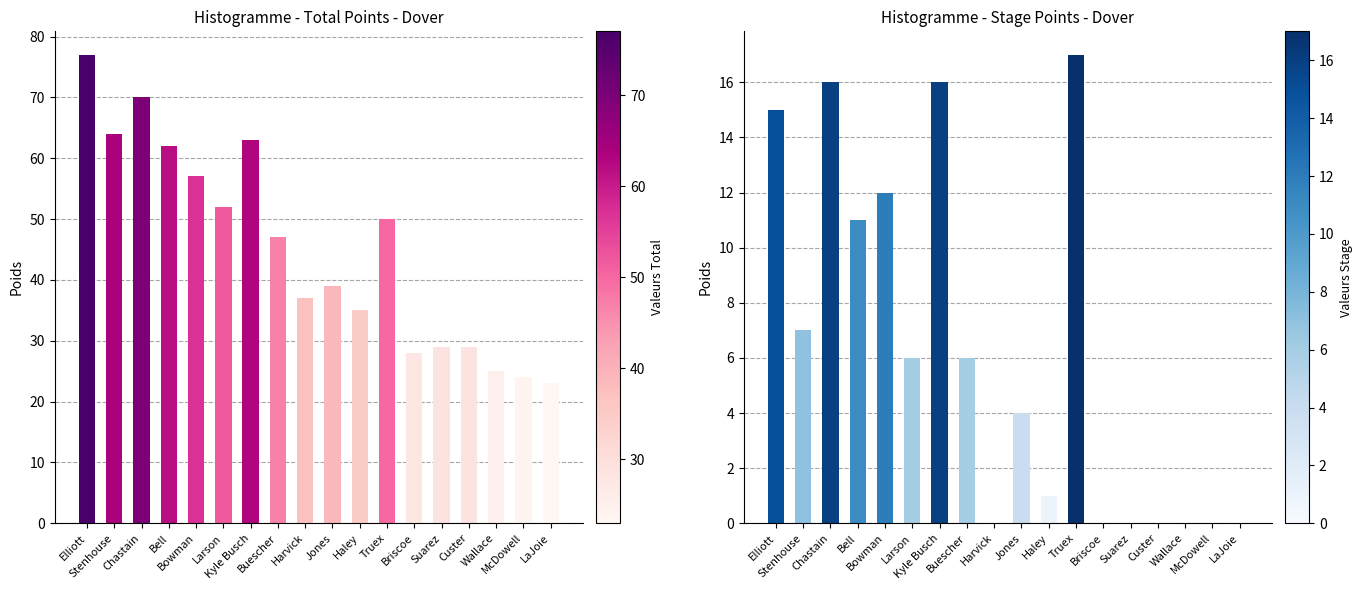

True or false: Total has a value of 28 at Buescher.

False